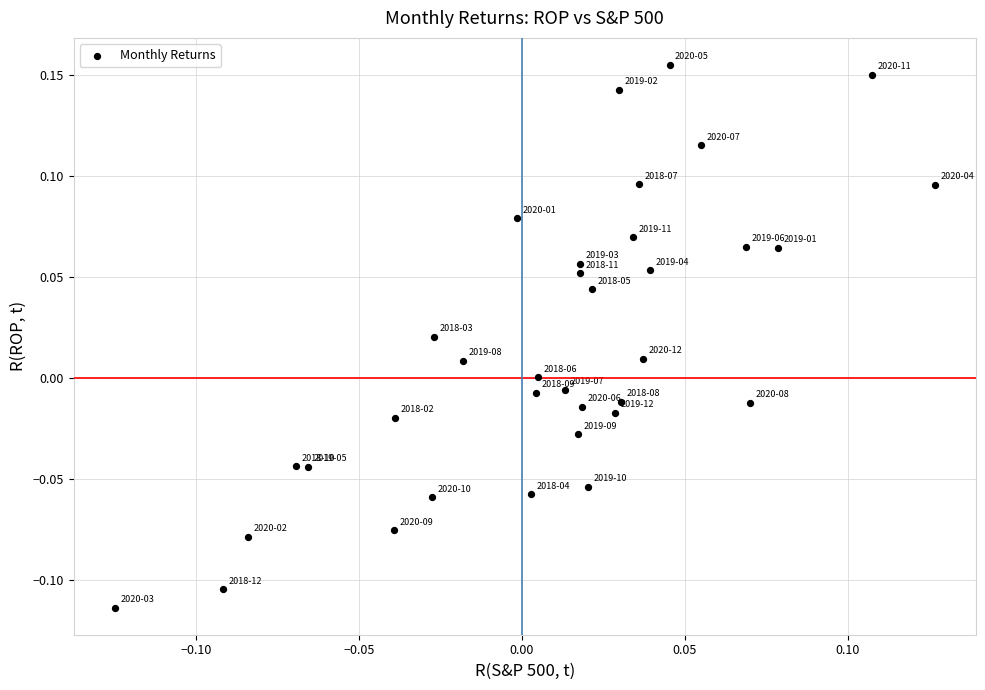

What is the range of Y values (max minus min)?

0.3